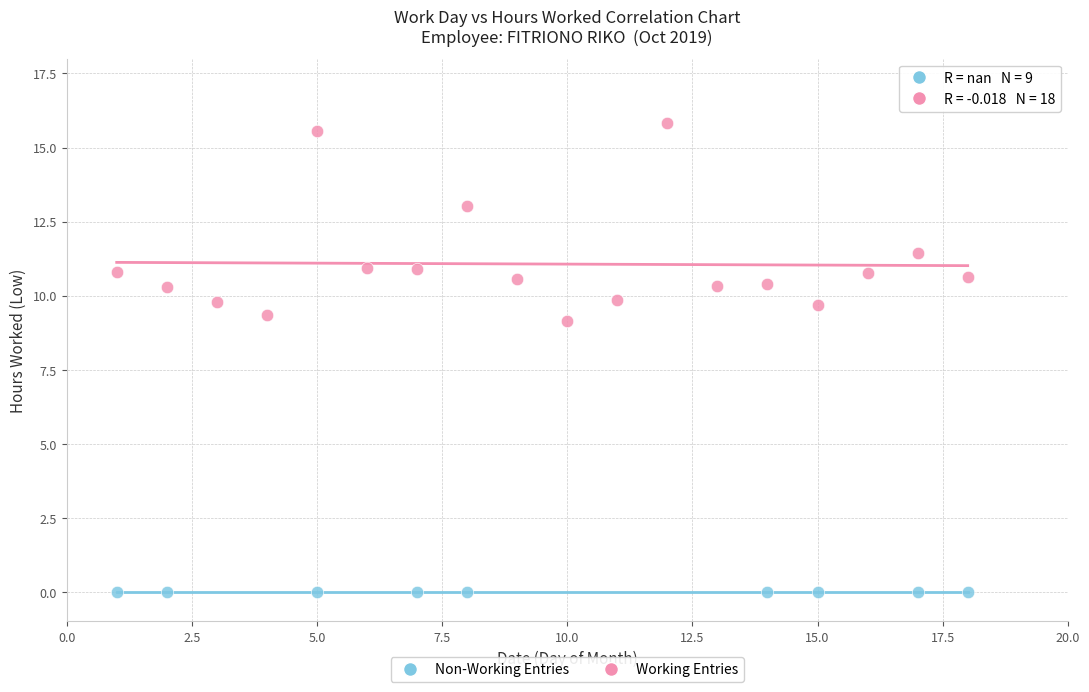

Which series reaches the minimum Y coordinate?

Non-Working Entries